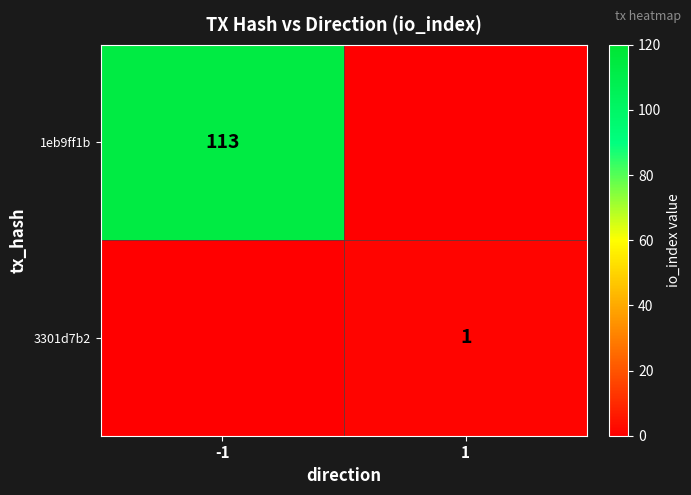

Is the value of 3301d7b2 at 1 greater than the value of 1eb9ff1b at -1?

No